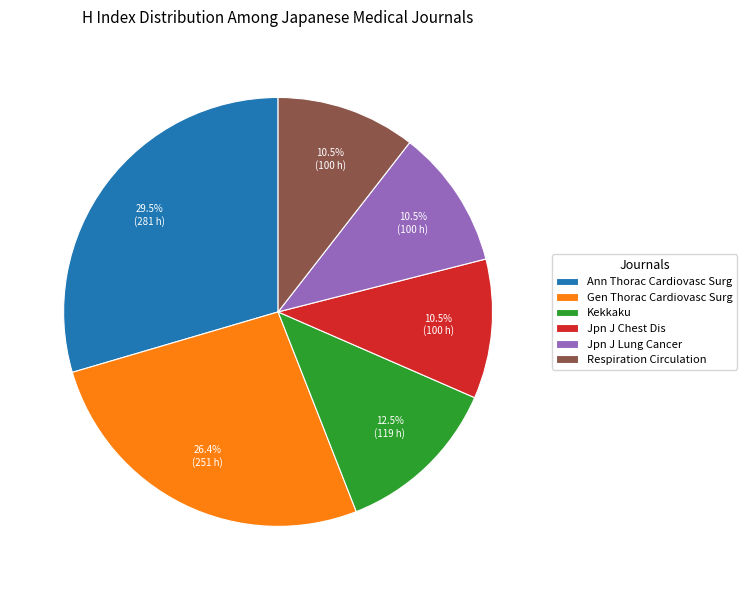

How many segments does this pie chart have?

6